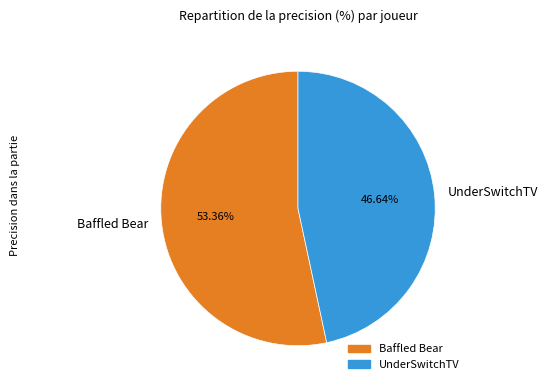

The Baffled Bear slice represents 53% of the pie. True or false?

True